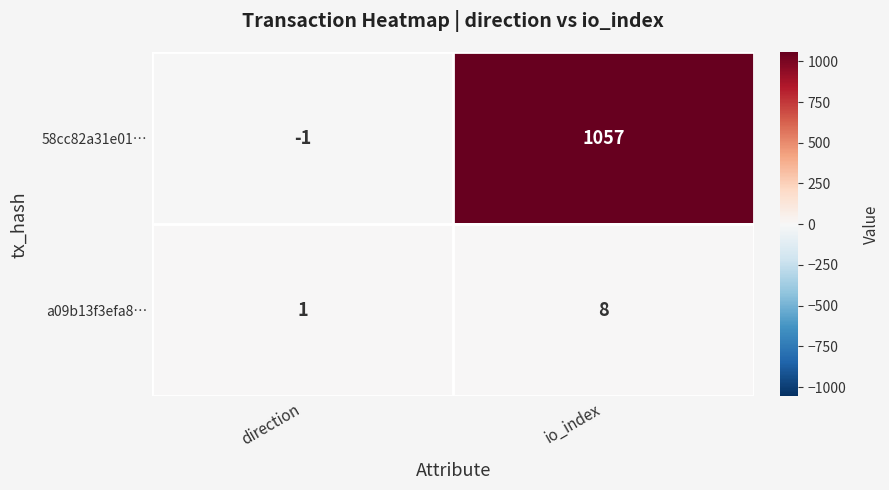

At which label is a09b13f3efa8… closest to 4?

direction